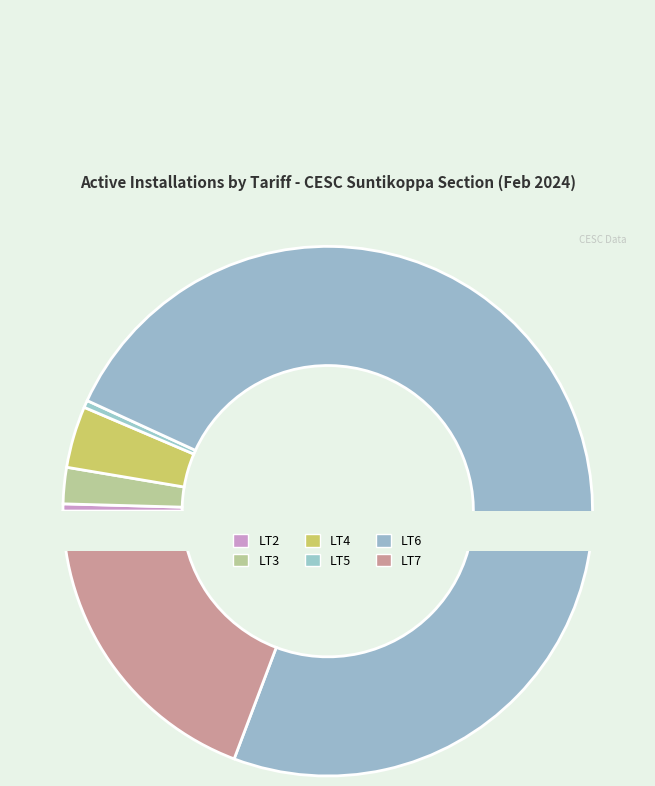

How many segments does this pie chart have?

6